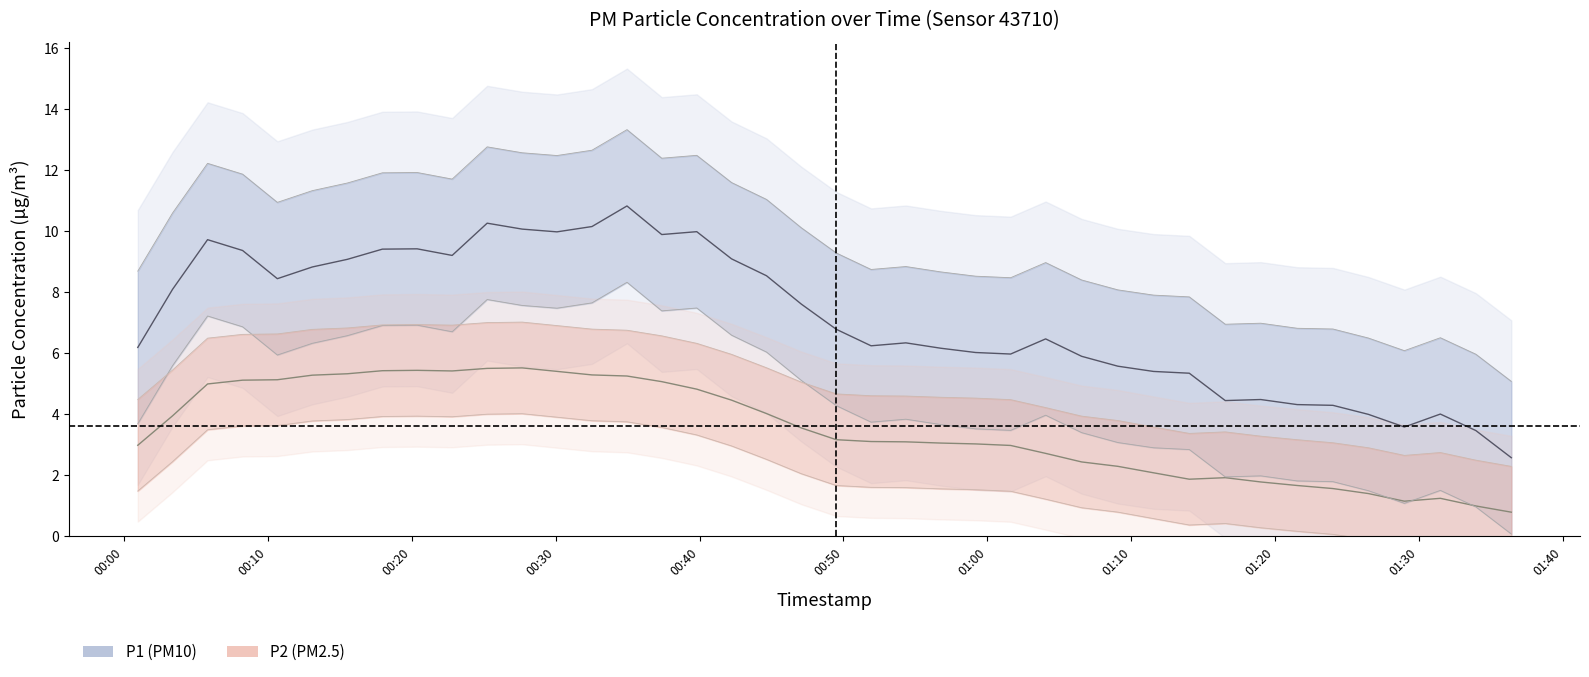

Between 32 and 35, which series saw the biggest shift?

P1